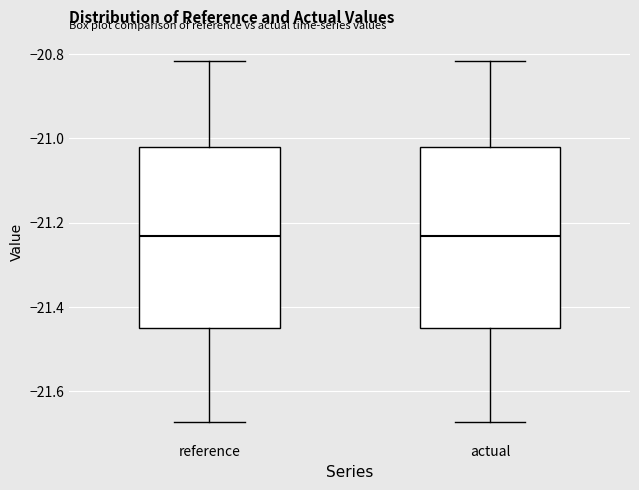

Where does the median line of the box for reference sit on the y-axis? The values are not printed on the chart, so give them approximately, as read against the axis.

-21.24